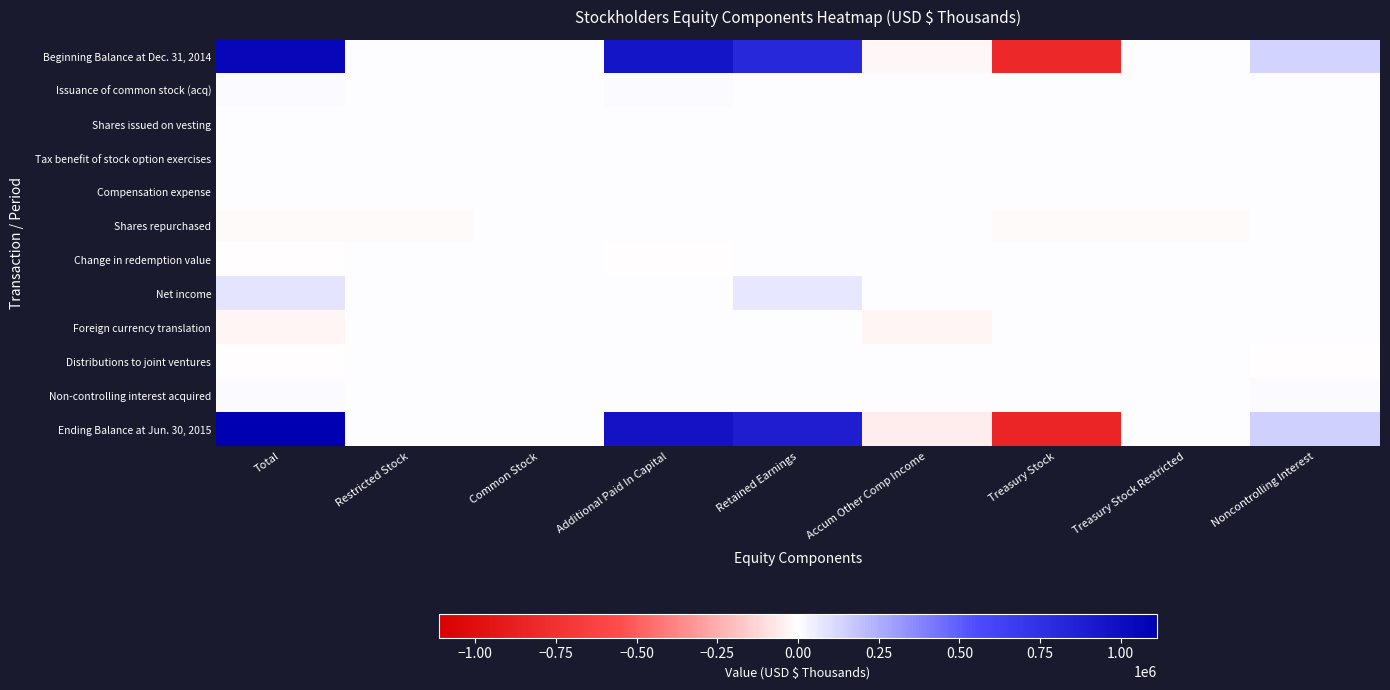

What is the total value across all series at Restricted Stock?

-11436